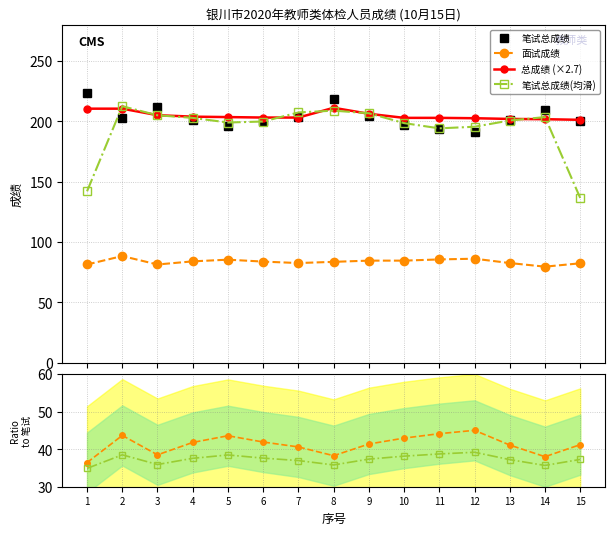

The 面试成绩 series shows 20.8 at 13. True or false?

False